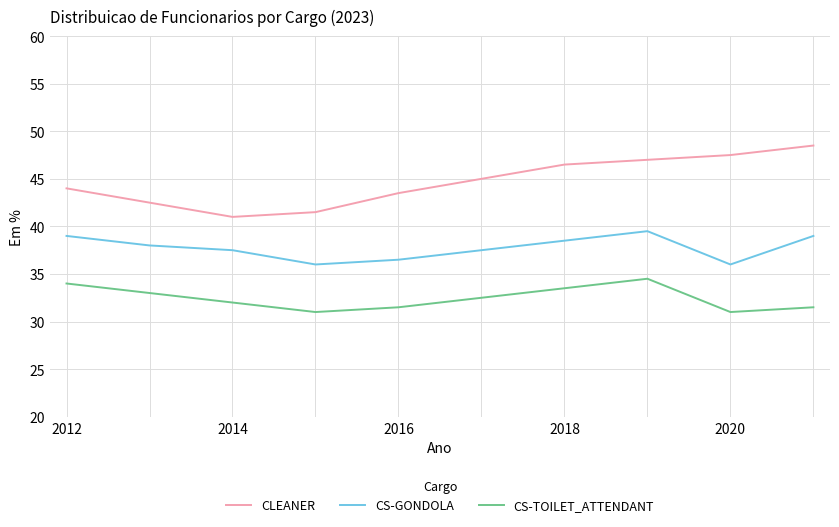

How many CS-GONDOLA values are between 36 and 39?

9